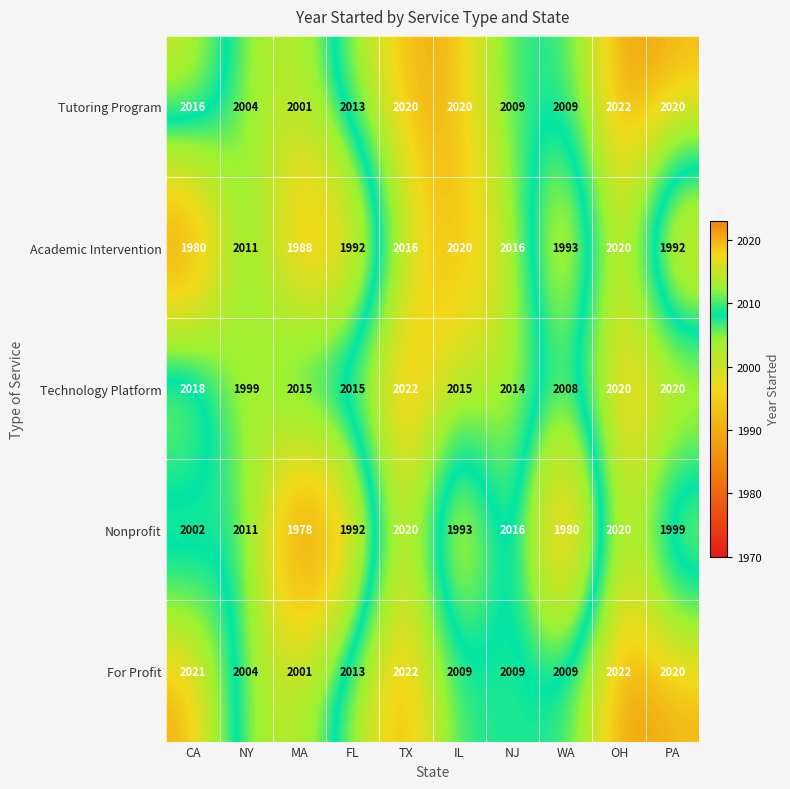

What is the sum of the Academic Intervention values at PA and NY?

4003